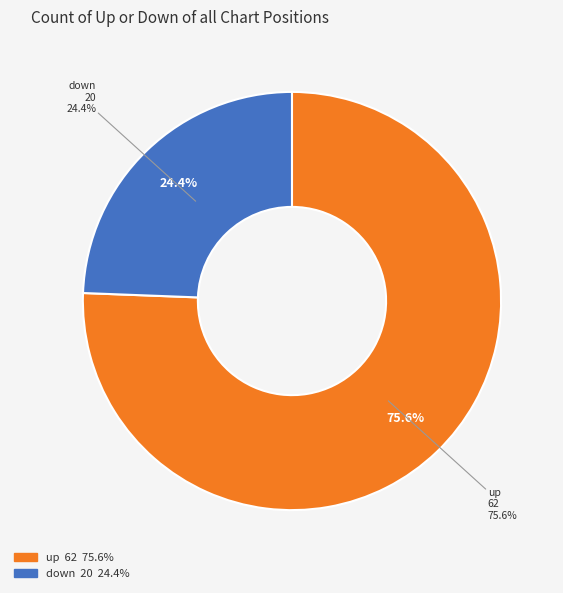

True or false: down accounts for 24% of the total.

True